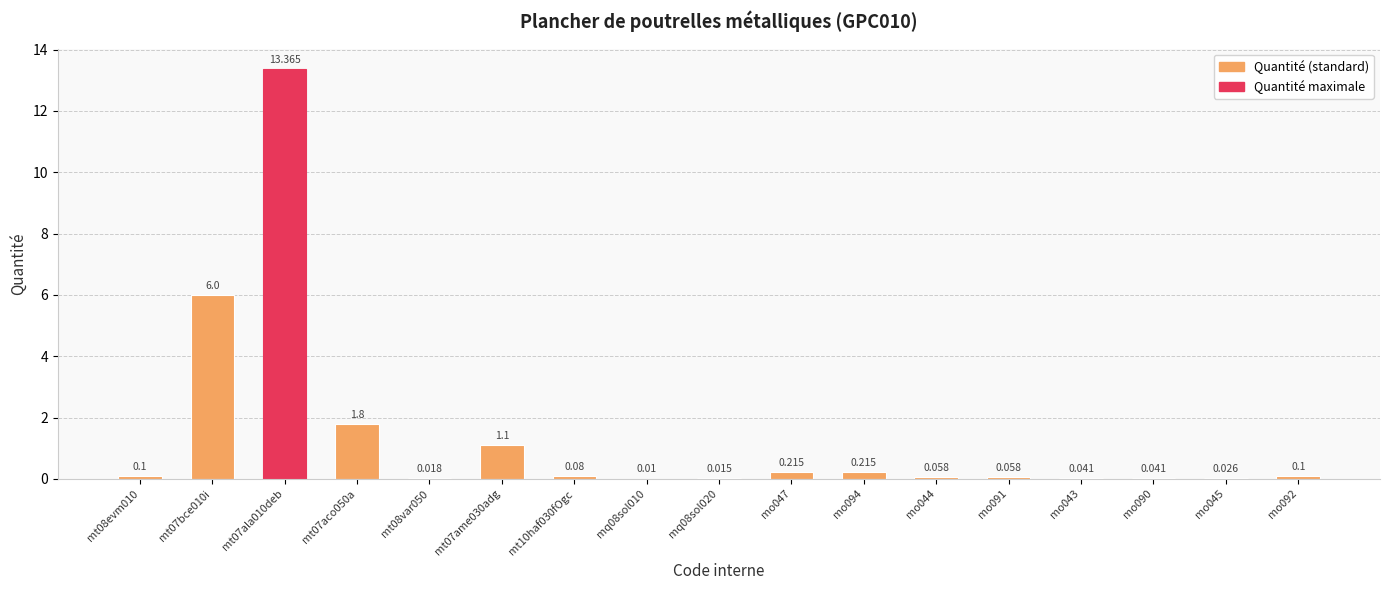

What is the maximum value shown in the chart?

13.4